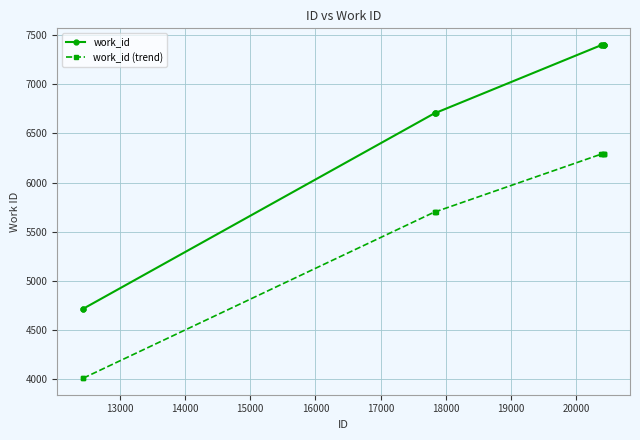

What are all the series names shown in the legend?

work_id, work_id (trend)